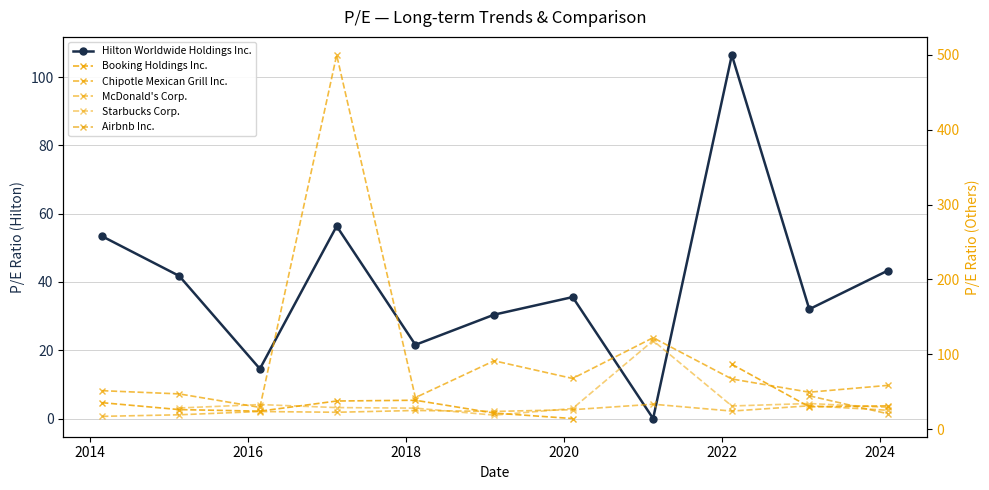

How many lines are shown in the chart?

6